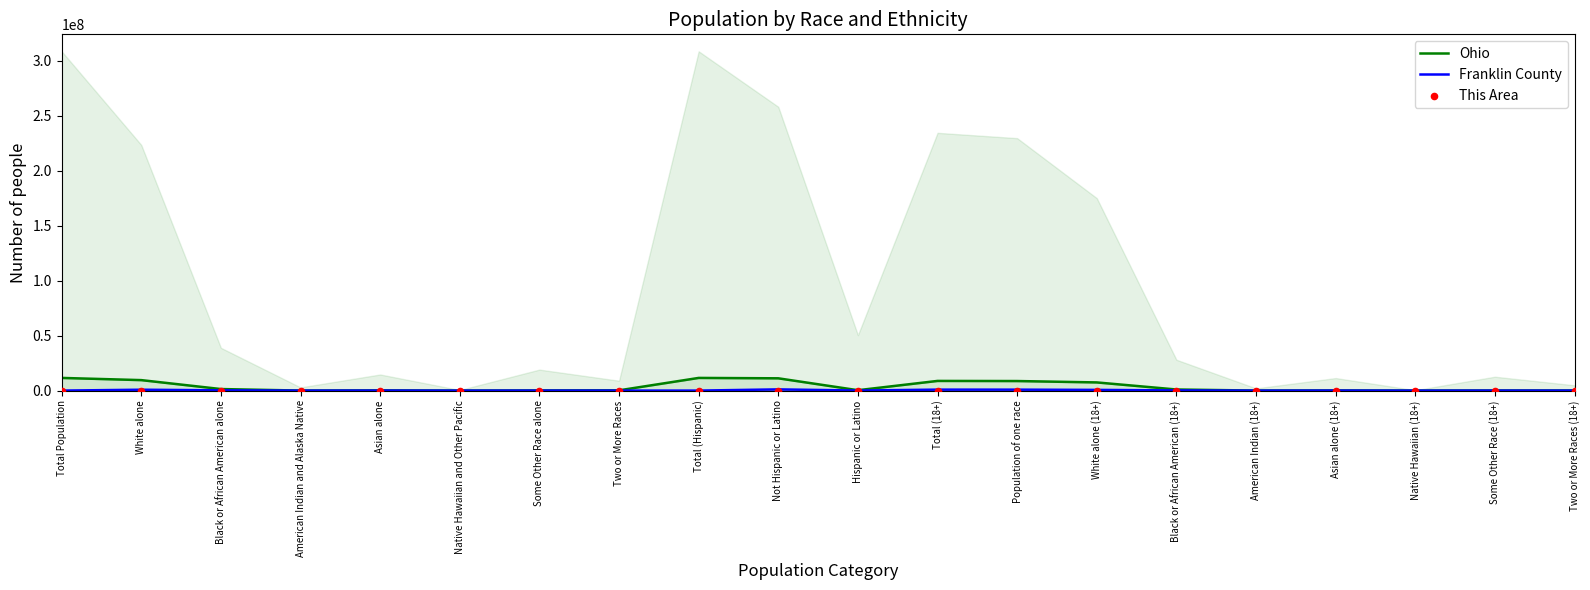

At which category is the sum across all series the highest?

Not Hispanic or Latino